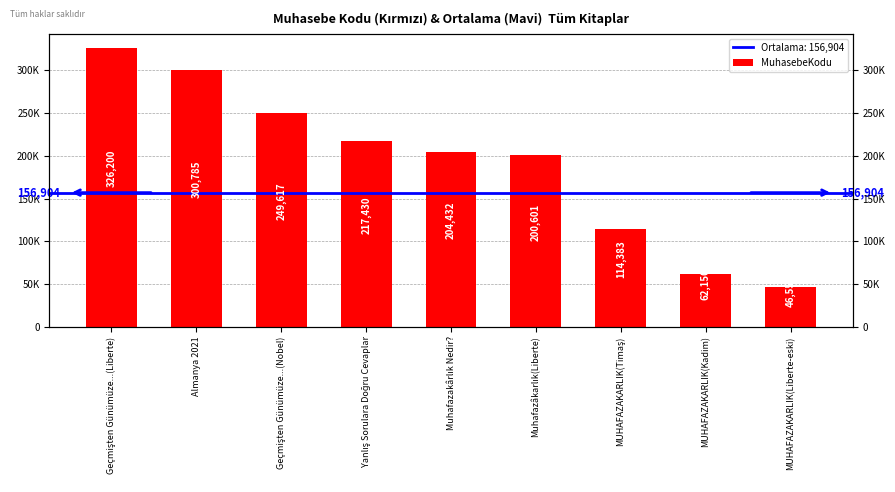

What is the change in value from Geçmişten Günümüze...(Liberte) to Muhafazâkarlık(Liberte)?

-125599